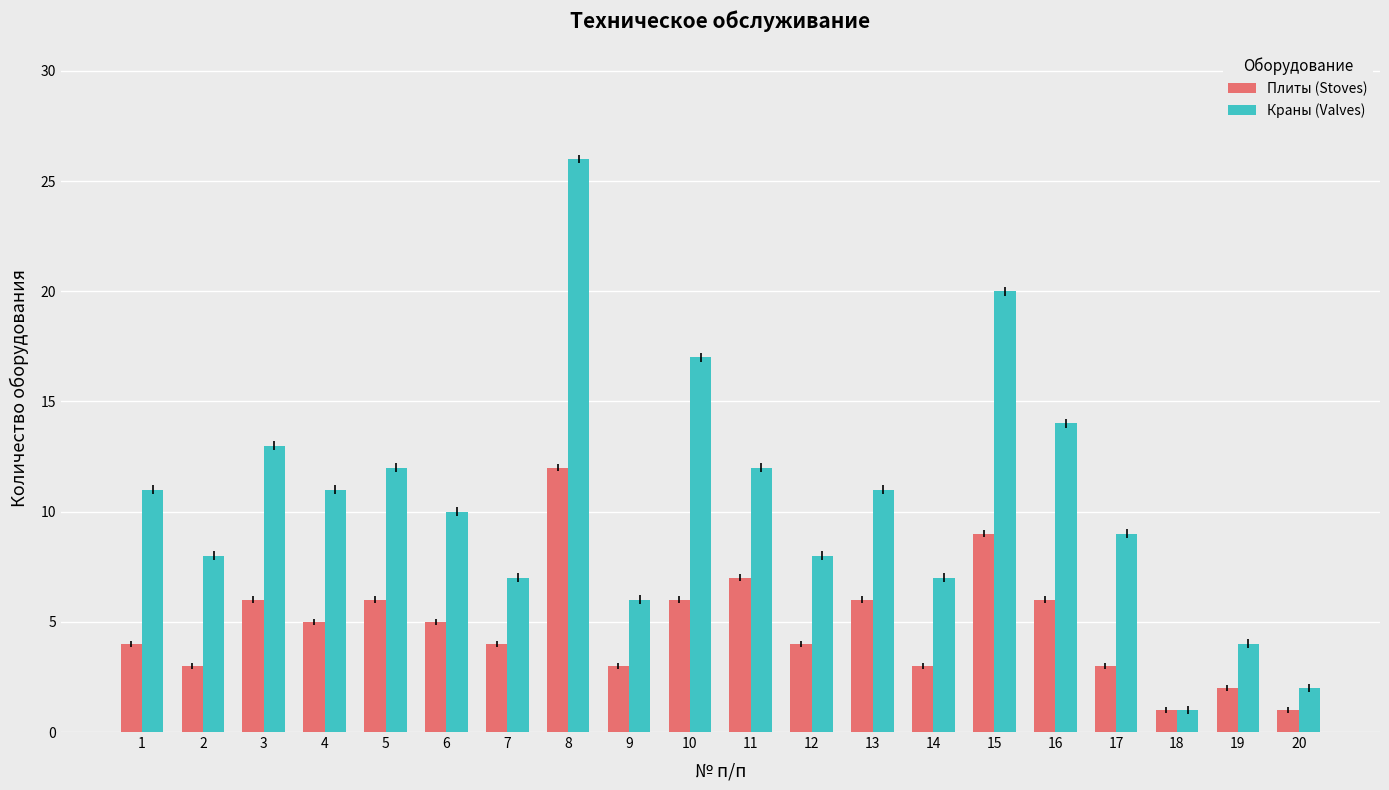

Is it true that Плиты (Stoves) equals 3 at 19?

False